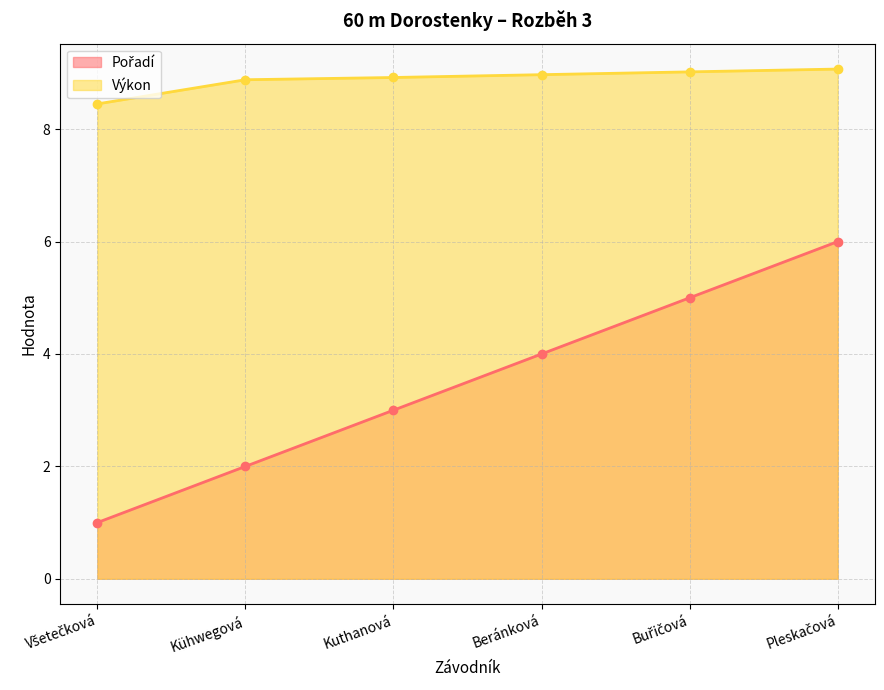

Which category has the lowest value in the Výkon series?

Všetečková